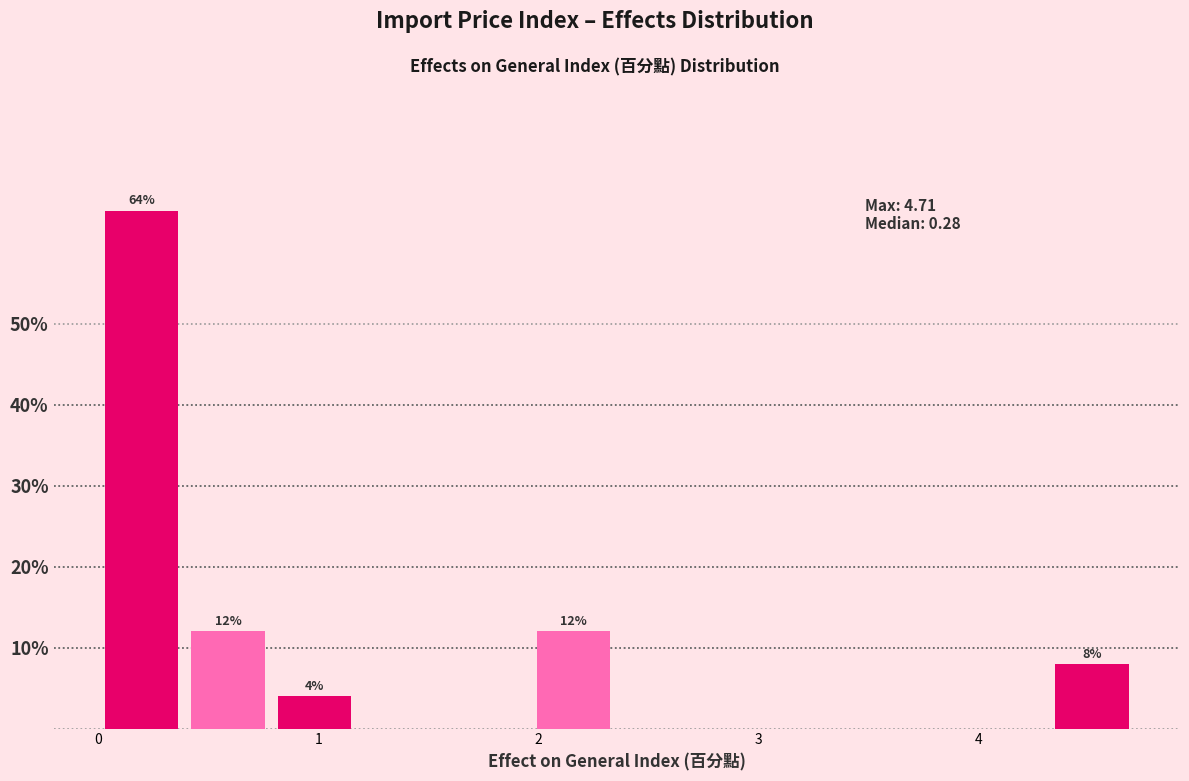

Around what value on the x-axis is the tallest bar? Give the approximate position of its centre, as read against the axis.

0.2